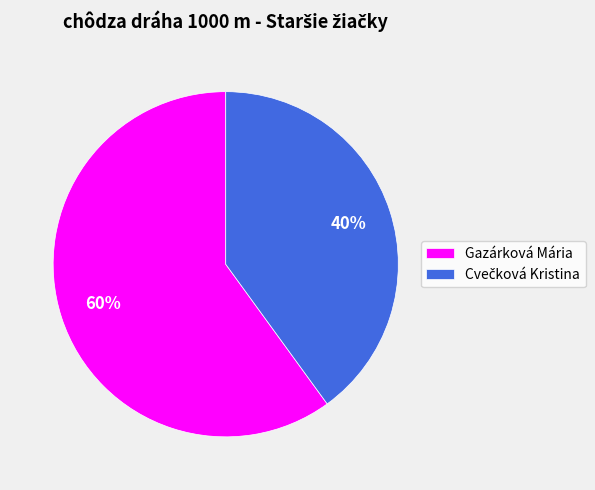

Which slice represents more than half of the pie?

Gazárková Mária